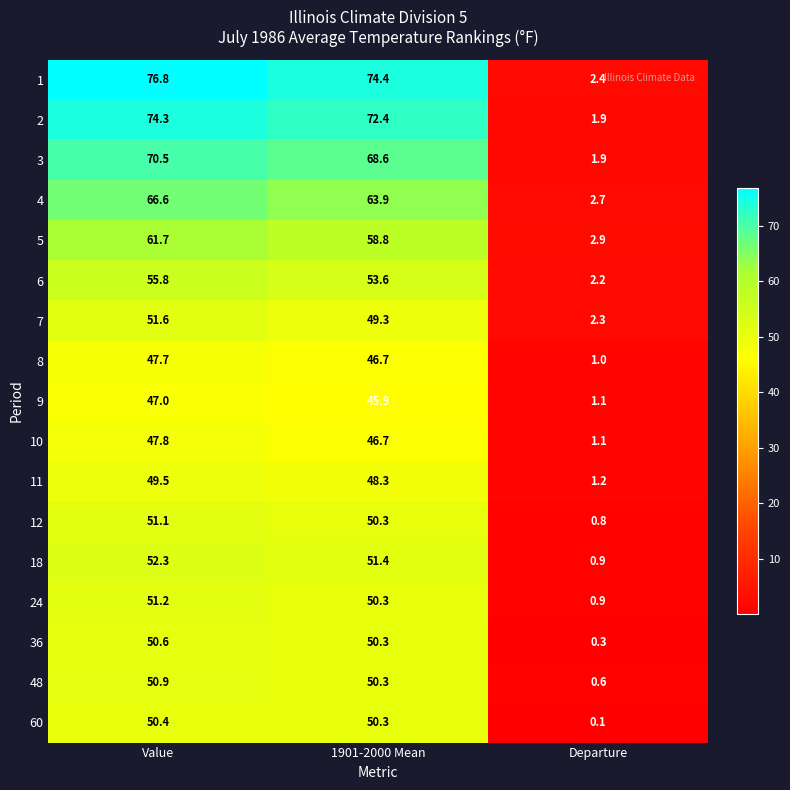

Rank the series at Value from lowest to highest value.

9, 8, 10, 11, 60, 36, 48, 12, 24, 7, 18, 6, 5, 4, 3, 2, 1